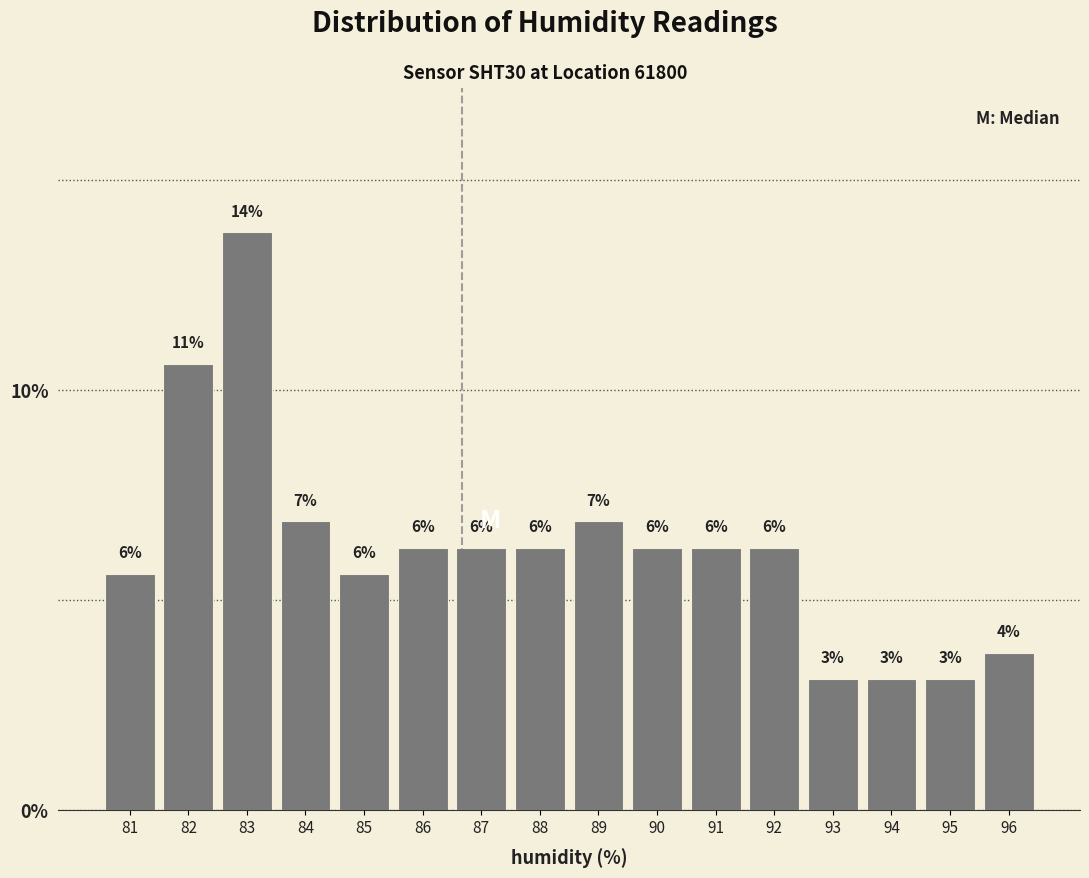

How many bars are there in total?

16